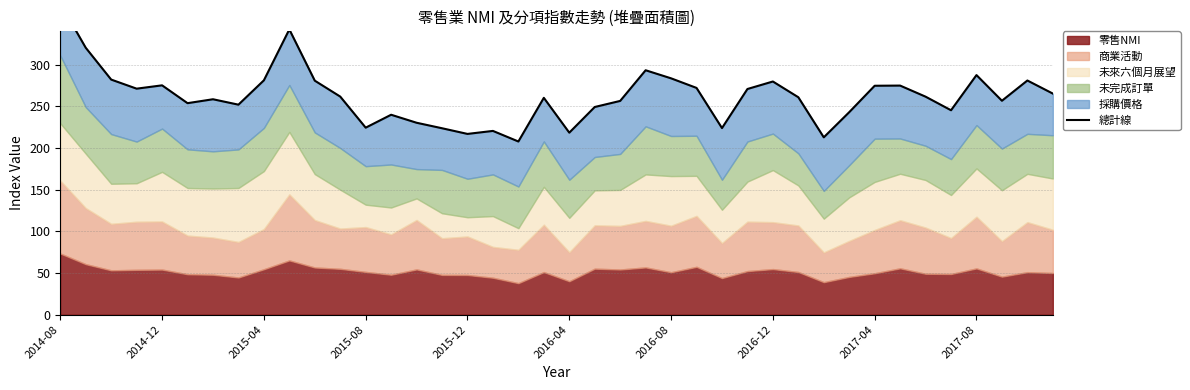

What position from the left is 2015-04?

9